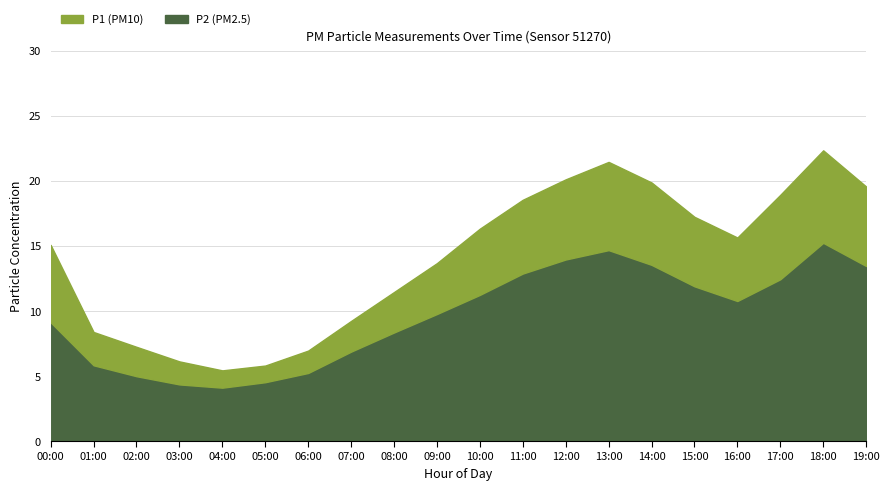

True or false: P1 and P2 intersect in this chart.

False